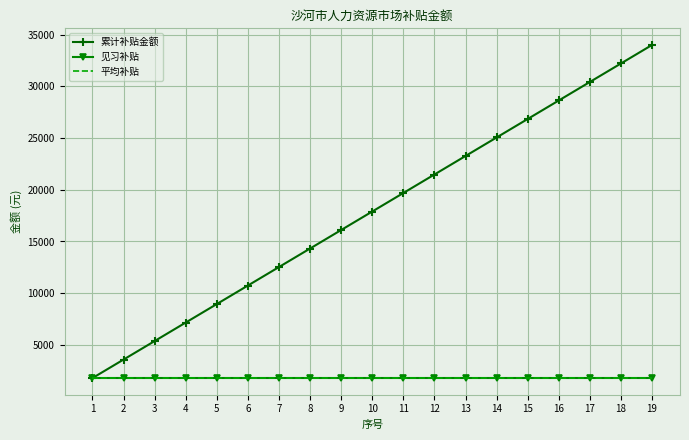

Which series has the largest range (max minus min)?

累计补贴金额